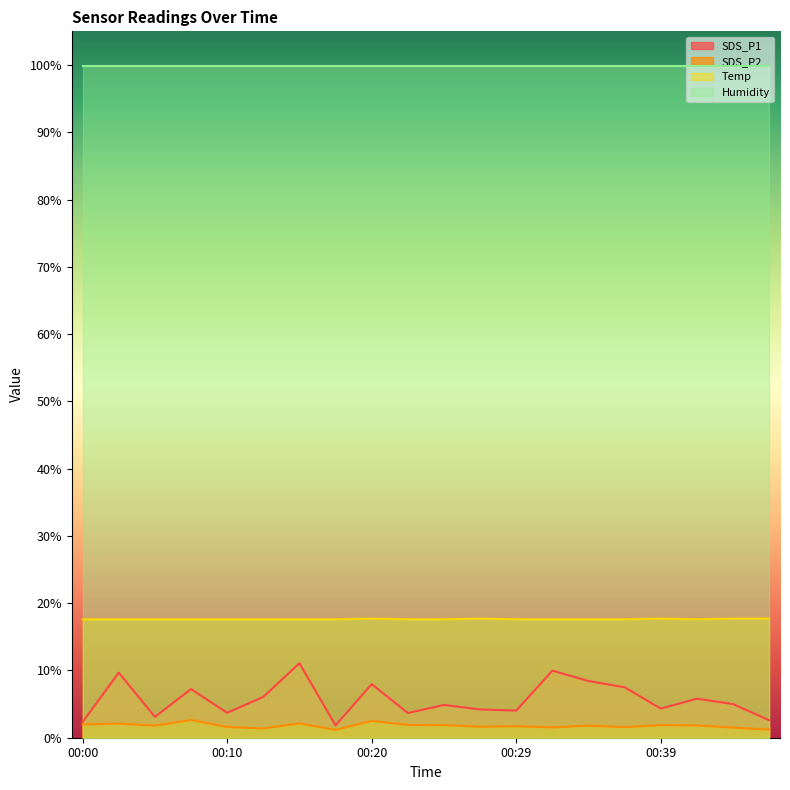

How many categories are shown in the chart?

20